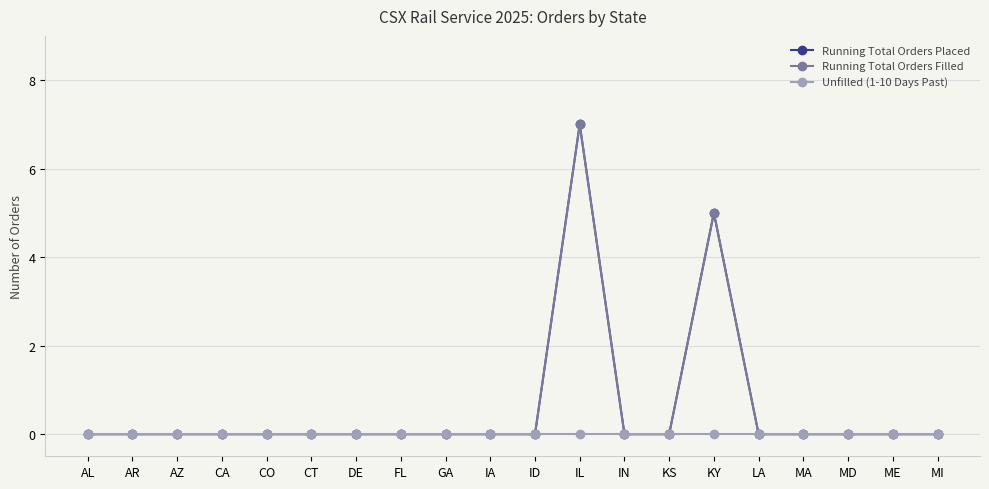

True or false: Running Total Orders Filled has a value of -4 at IN.

False